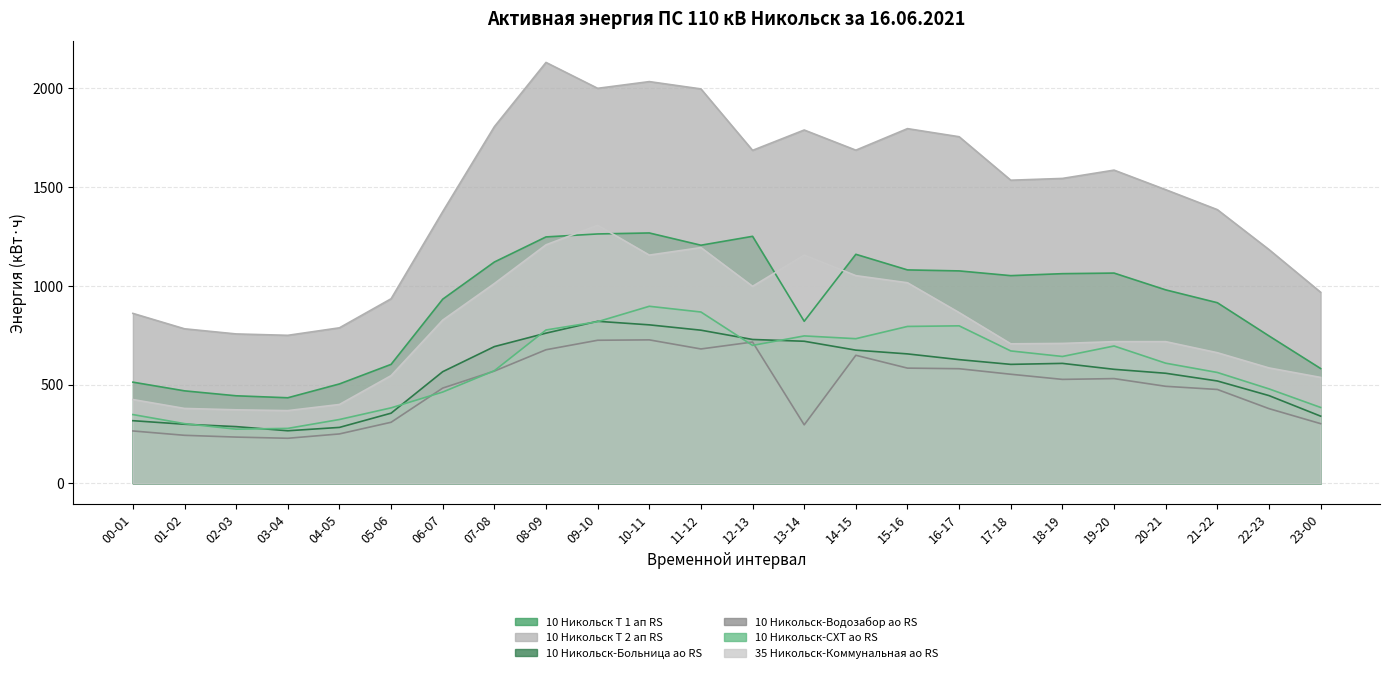

Is the value of 10 Никольск-Водозабор ао RS at 09-10 greater than the value of 10 Никольск-Больница ао RS at 03-04?

Yes